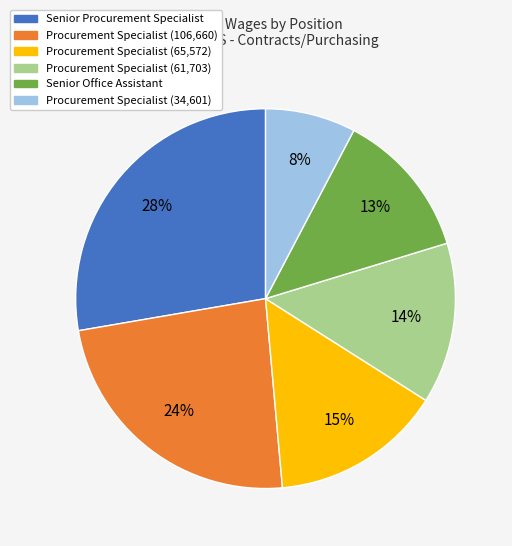

What is the ratio of the value at Senior Office Assistant to the value at Procurement Specialist (34,601)?

1.6